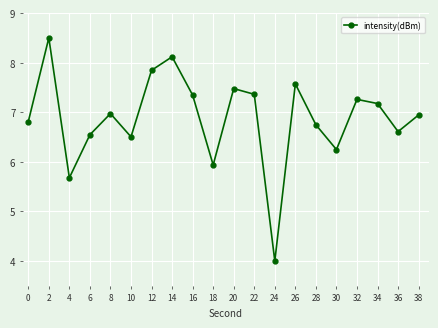

Read the value at 14.

8.1